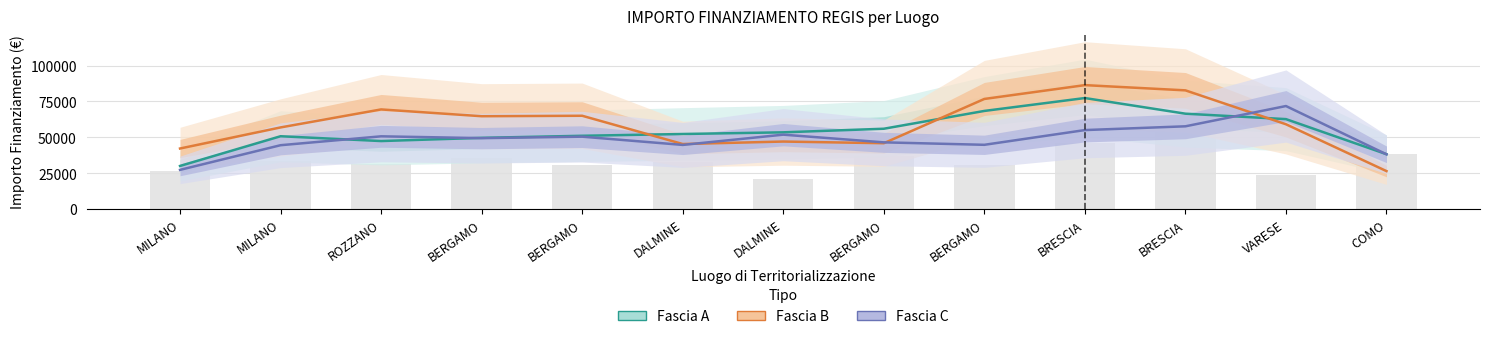

True or false: Fascia A has a value of 62943.7 at COMO.

False